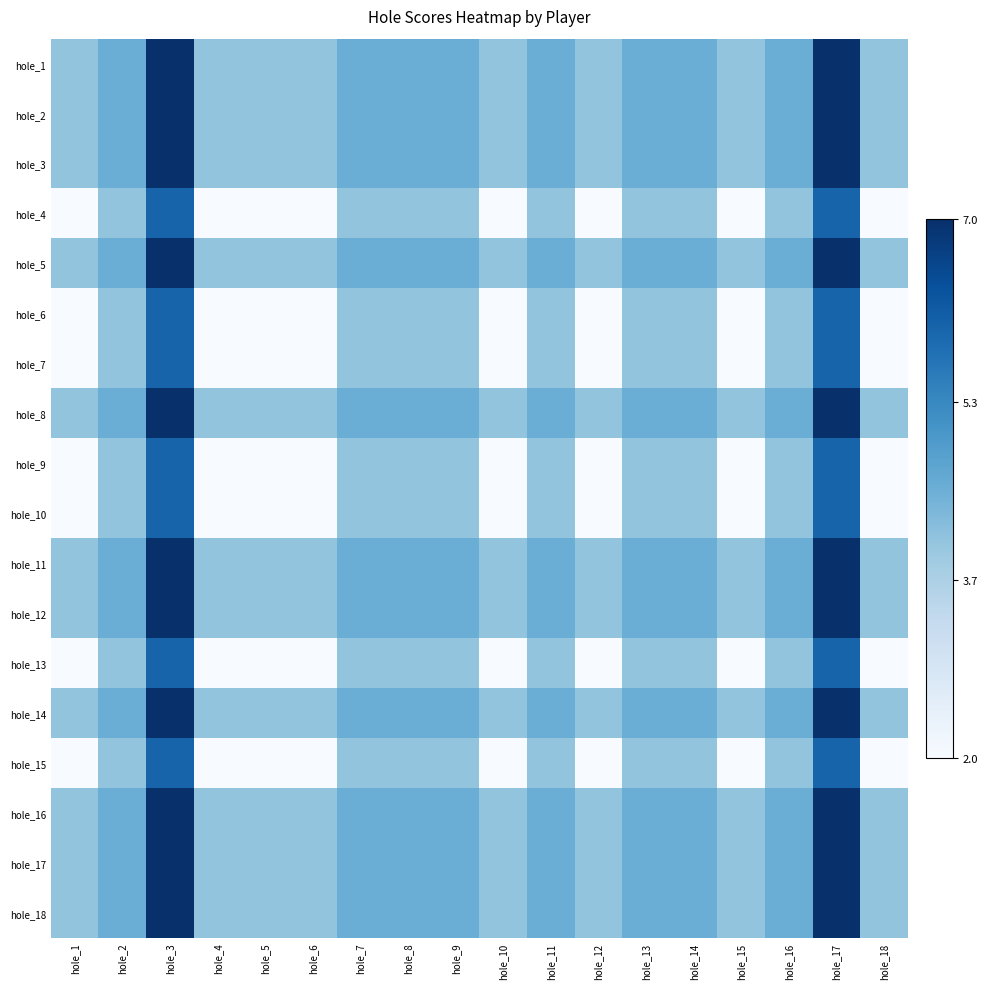

Which has a higher value, hole_6 or hole_12?

hole_6